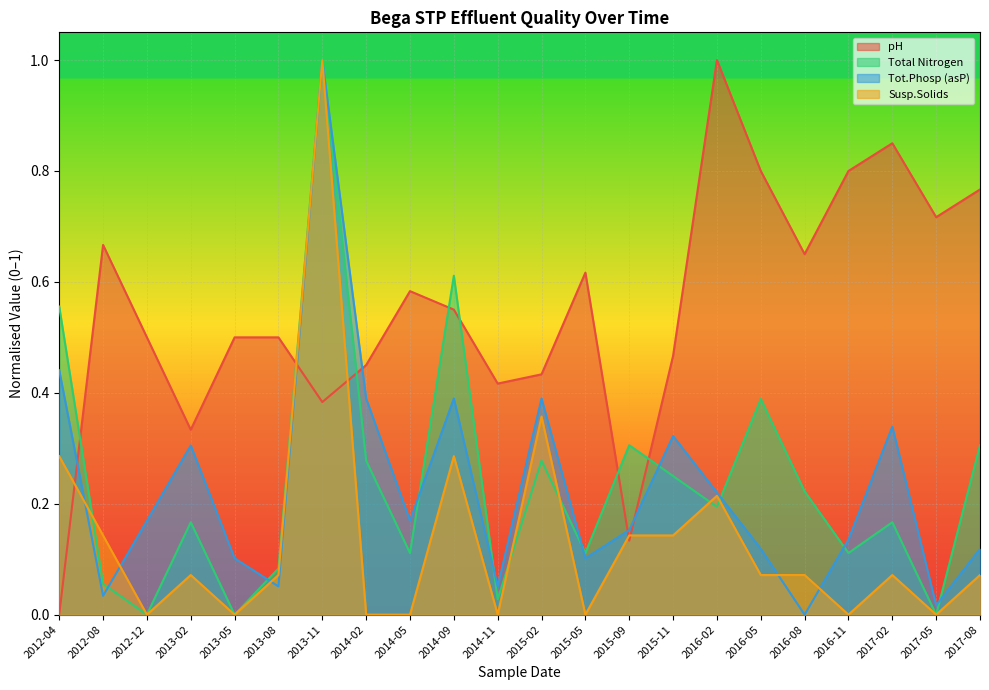

How many lines are shown in the chart?

4